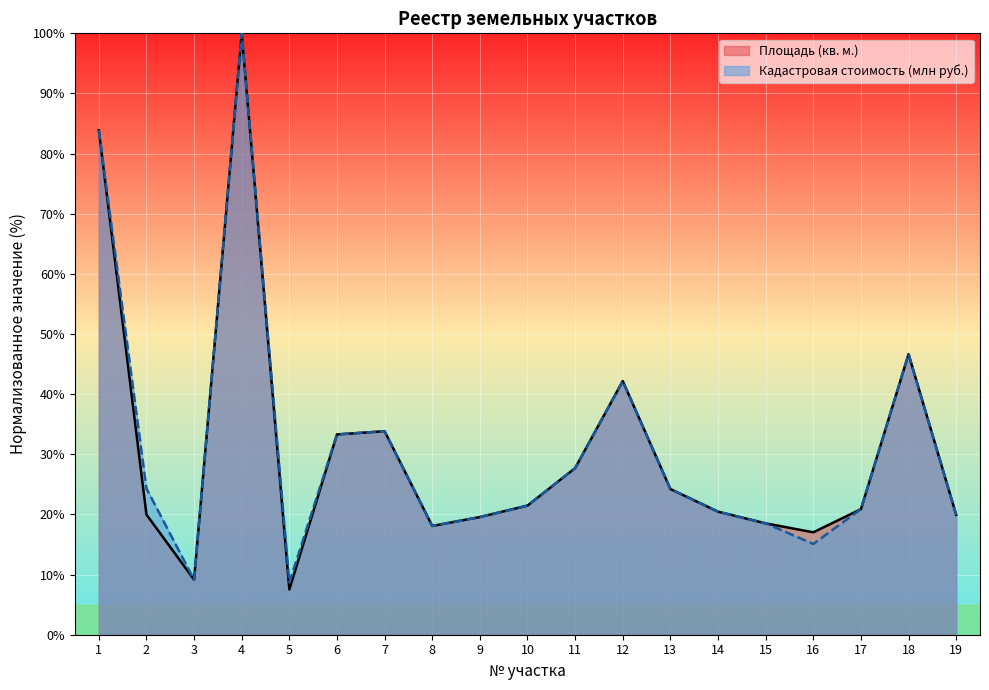

Reading right to left, what are all the values shown in this chart?

Площадь (кв. м.): 19.9	46.7	20.9	17.0	18.5	20.5	24.2	42.2	27.7	21.5	19.6	18.1	33.8	33.3	7.5	100.0	9.1	20.0	83.9
Кадастровая стоимость (млн руб.): 19.9	46.7	20.9	15.1	18.5	20.5	24.2	42.2	27.7	21.5	19.6	18.1	33.8	33.3	8.7	100.0	9.1	24.3	83.9